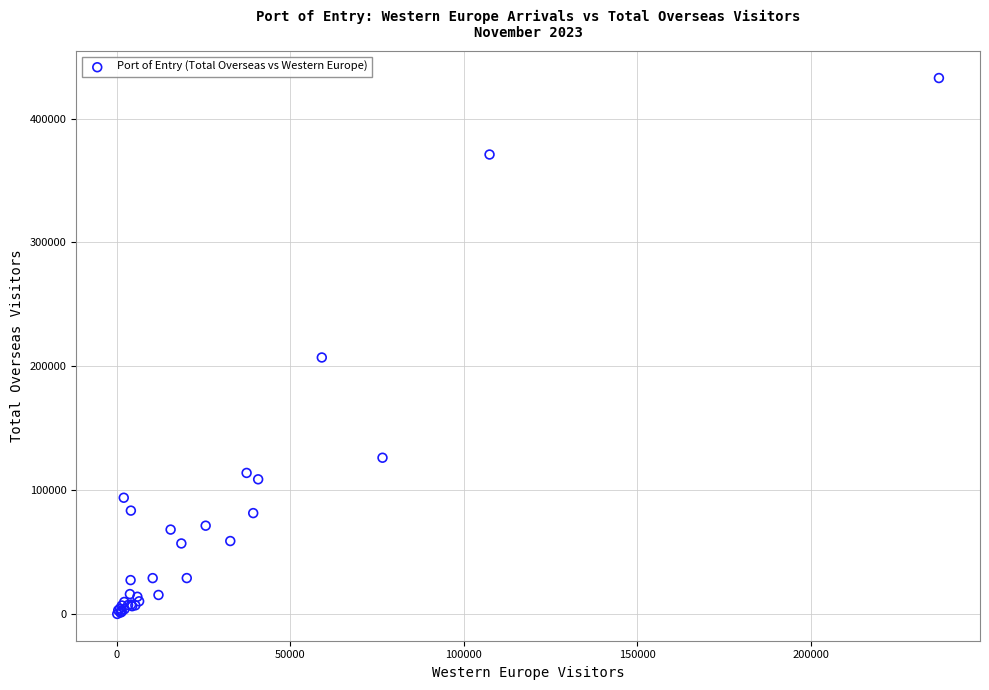

What Y value in the scatter plot is closest to 216485?

207209